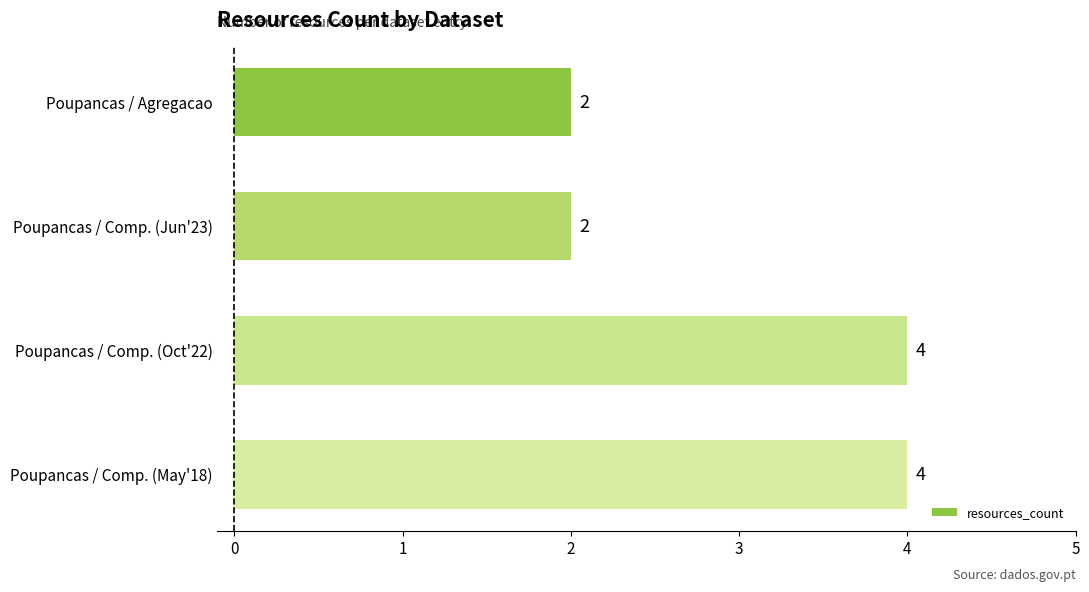

What is the sum of the values at Poupancas / Comp. (May'18) and Poupancas / Comp. (Jun'23)?

6